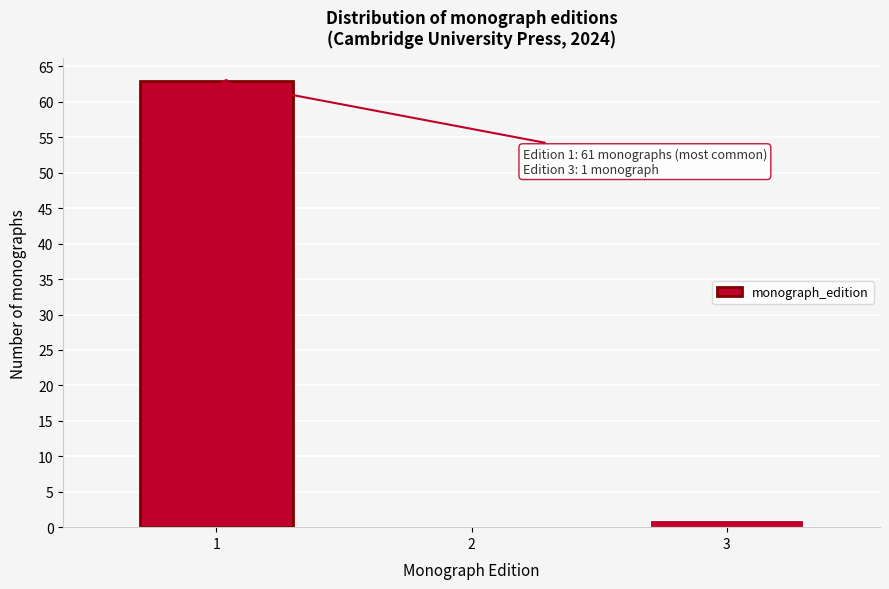

Reading left to right, transcribe all the data shown in this chart.

1=63	2=0	3=1